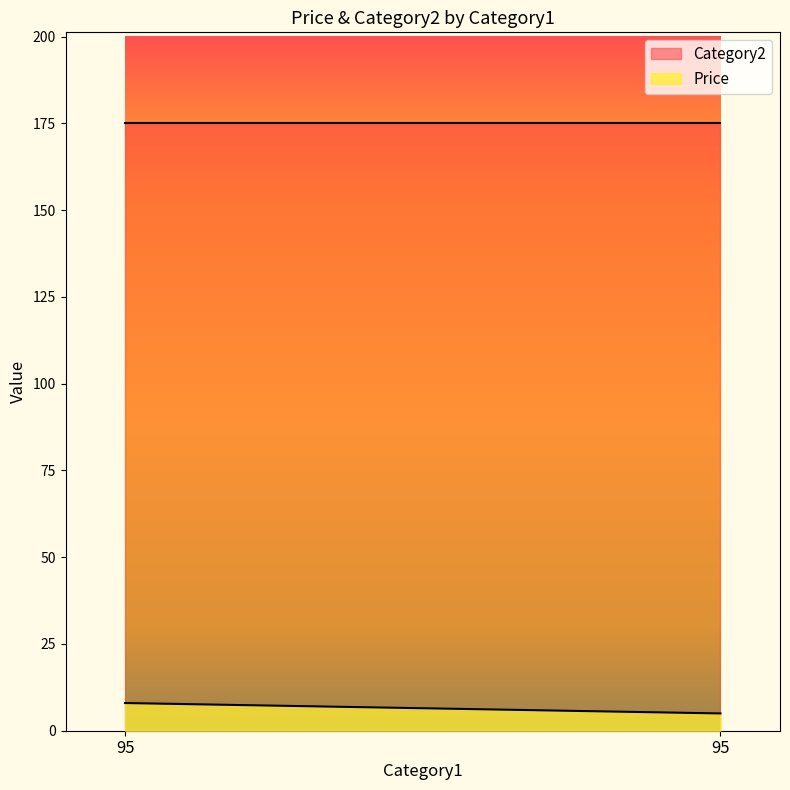

How many distinct data groups are displayed?

2